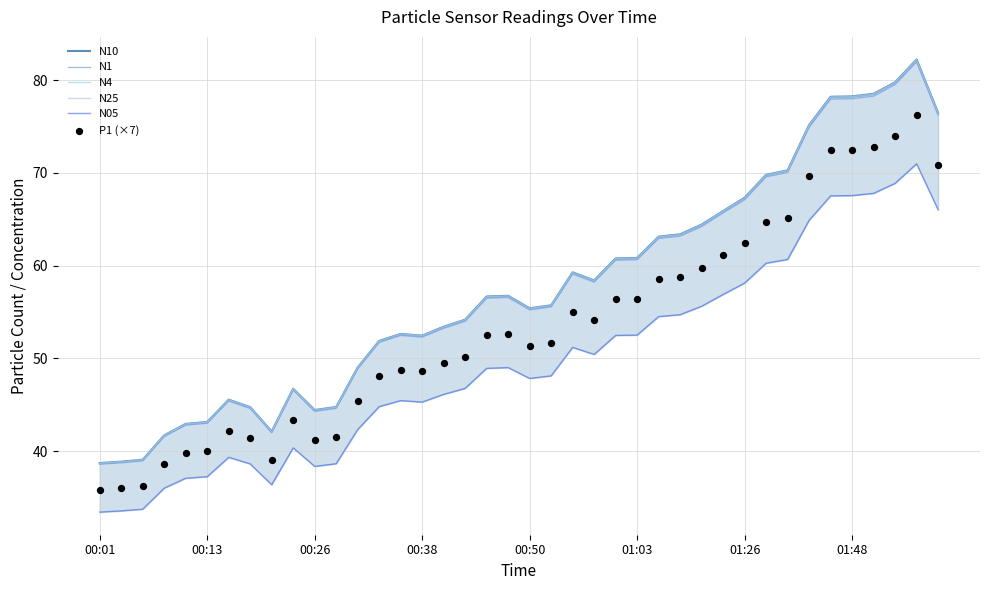

Which series contains the highest Y value?

N10